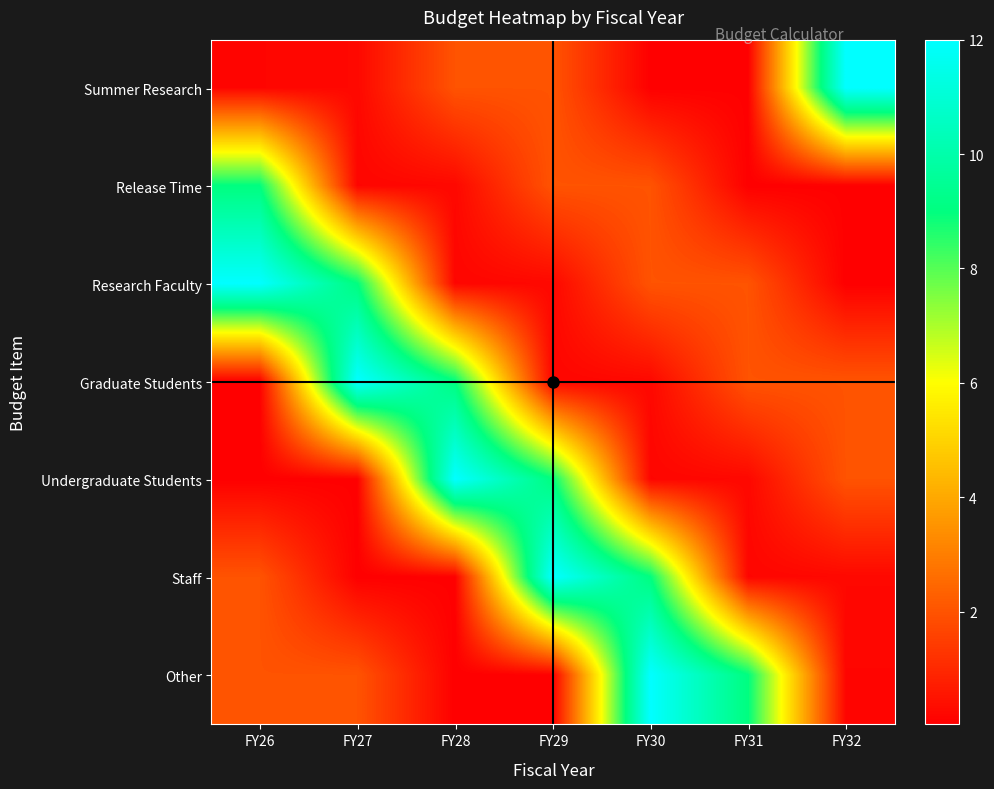

Reading left to right, transcribe all the data shown in this chart.

Summer Research: FY26=0.2	FY27=0.2	FY28=2.0	FY29=2.0	FY30=0.0	FY31=0.1	FY32=12.0
Release Time: FY26=9.0	FY27=0.2	FY28=0.2	FY29=2.0	FY30=2.0	FY31=0.0	FY32=0.1
Research Faculty: FY26=12.0	FY27=9.0	FY28=0.2	FY29=0.2	FY30=2.0	FY31=2.0	FY32=0.0
Graduate Students: FY26=0.1	FY27=12.0	FY28=9.0	FY29=0.2	FY30=0.2	FY31=2.0	FY32=2.0
Undergraduate Students: FY26=0.0	FY27=0.1	FY28=12.0	FY29=9.0	FY30=0.2	FY31=0.2	FY32=2.0
Staff: FY26=2.0	FY27=0.0	FY28=0.1	FY29=12.0	FY30=9.0	FY31=0.2	FY32=0.2
Other: FY26=2.0	FY27=2.0	FY28=0.0	FY29=0.1	FY30=12.0	FY31=9.0	FY32=0.2